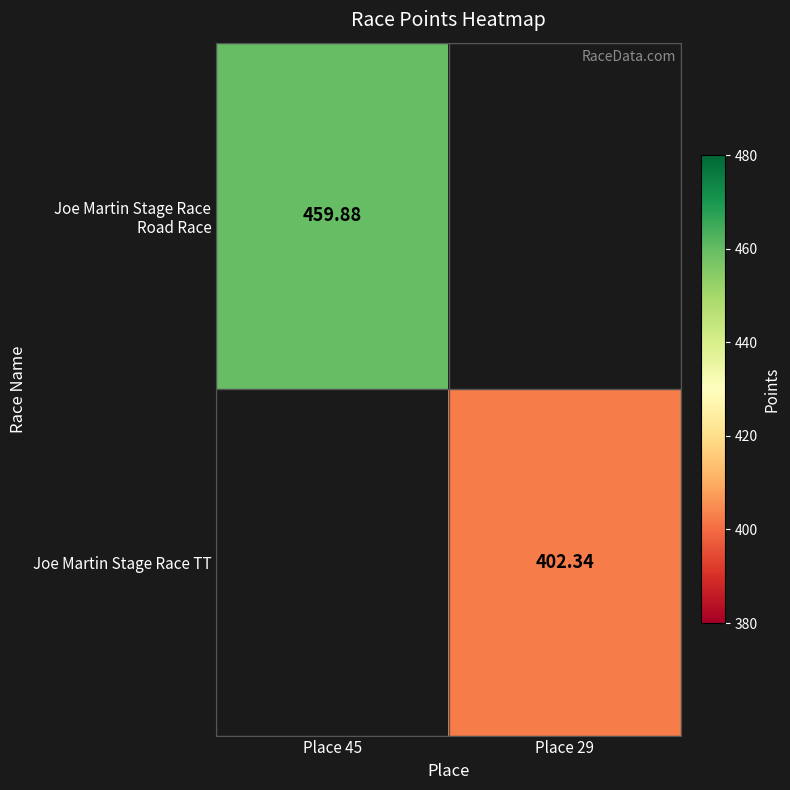

Which category has the highest value across all series?

Place 45